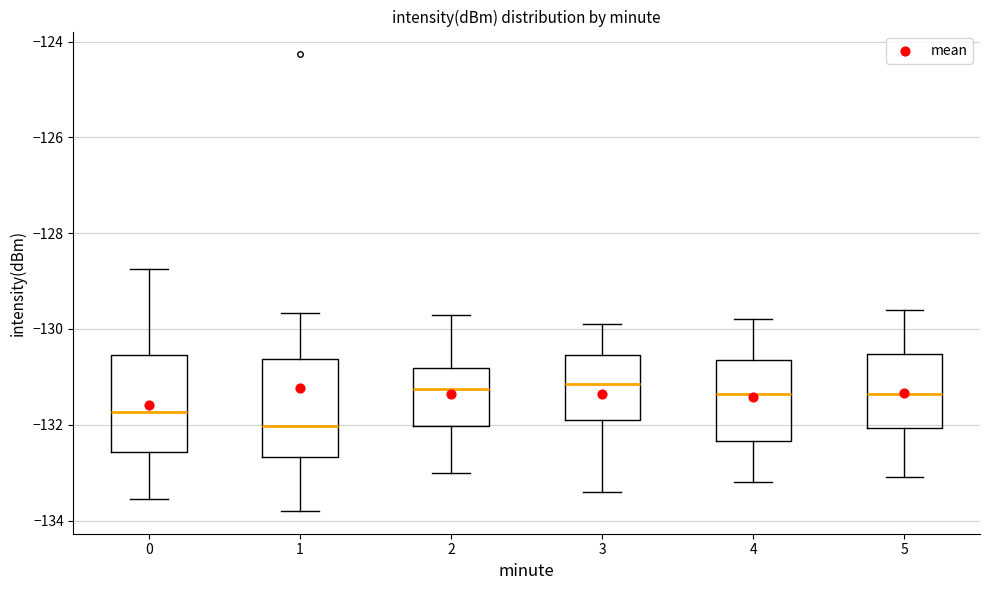

Reading left to right, transcribe this box plot: for each box, give where its median line is, the range the box spans, and where its two whiskers end, as read against the y-axis. The values are not printed on the chart, so give them approximately, as read against the axis.

0: median -131.8, box -132.6 to -130.6, whiskers -133.6 to -128.8
1: median -132.0, box -132.6 to -130.6, whiskers -133.8 to -129.6
2: median -131.2, box -132.0 to -130.8, whiskers -133.0 to -129.6
3: median -131.2, box -131.8 to -130.6, whiskers -133.4 to -129.8
4: median -131.4, box -132.4 to -130.6, whiskers -133.2 to -129.8
5: median -131.4, box -132.0 to -130.6, whiskers -133.0 to -129.6